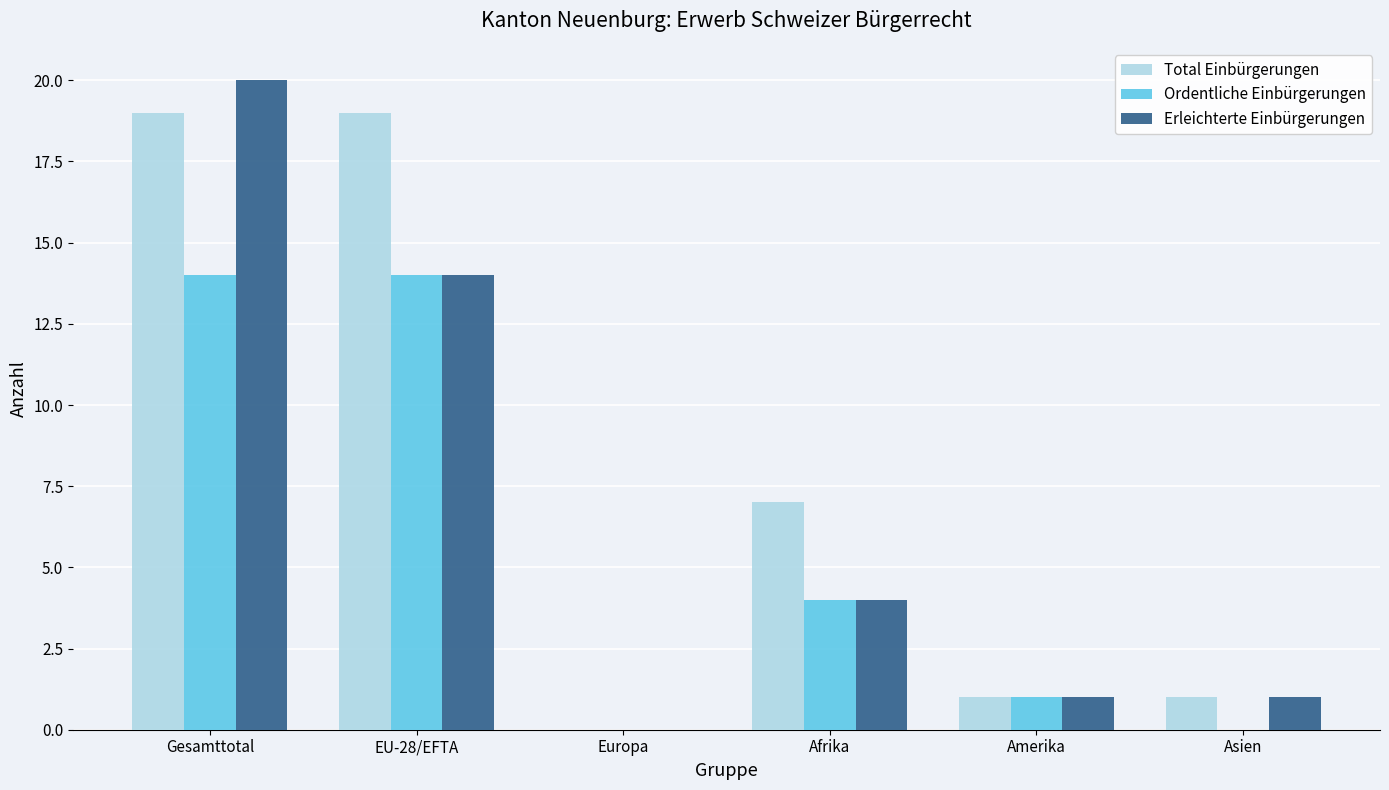

At which label is Erleichterte Einbürgerungen closest to 10?

EU-28/EFTA